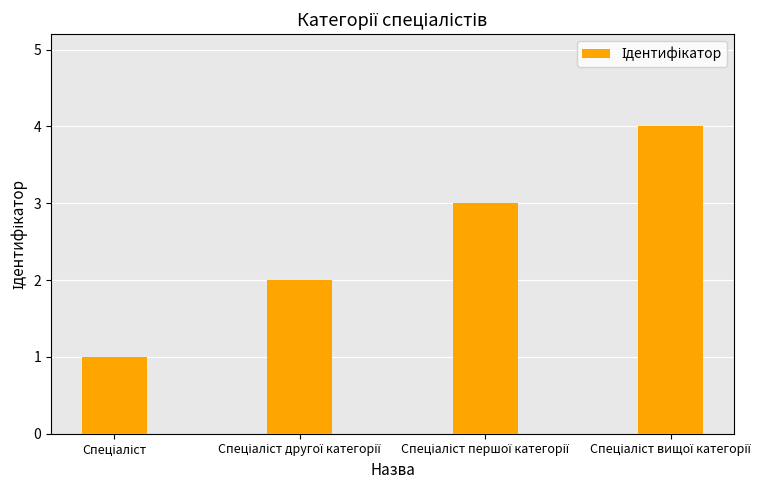

What is the difference between the maximum and minimum values?

3